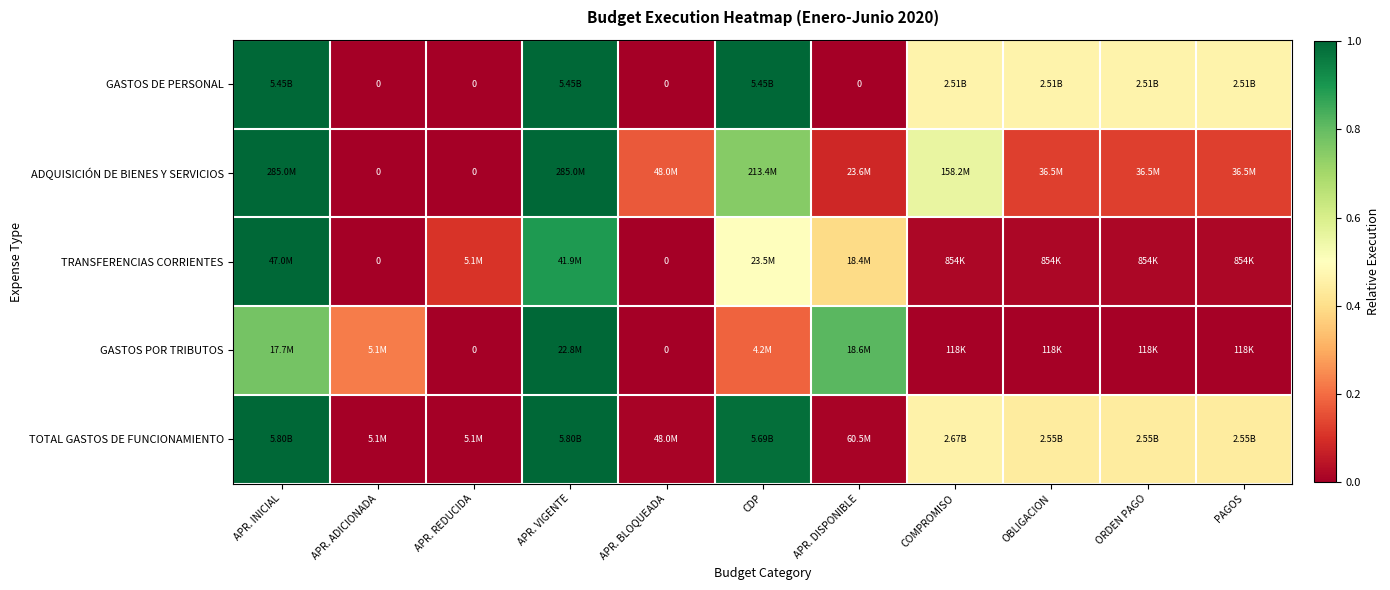

Between CDP and COMPROMISO, which is larger?

CDP